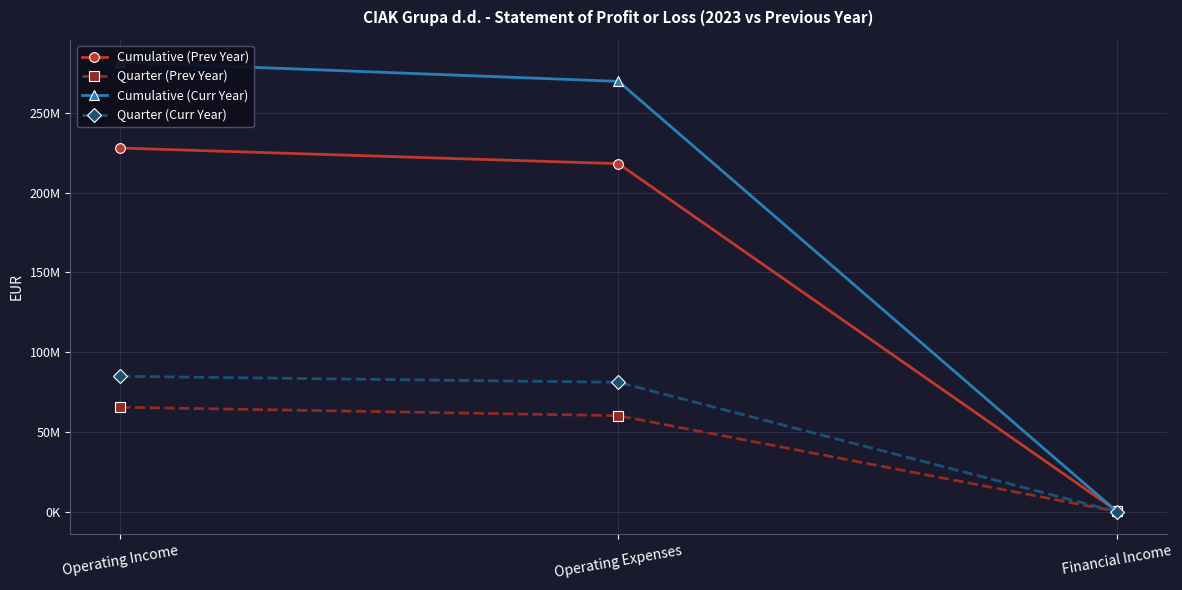

List the series in order of their peak value, highest first.

Cumulative (Curr Year), Cumulative (Prev Year), Quarter (Curr Year), Quarter (Prev Year)